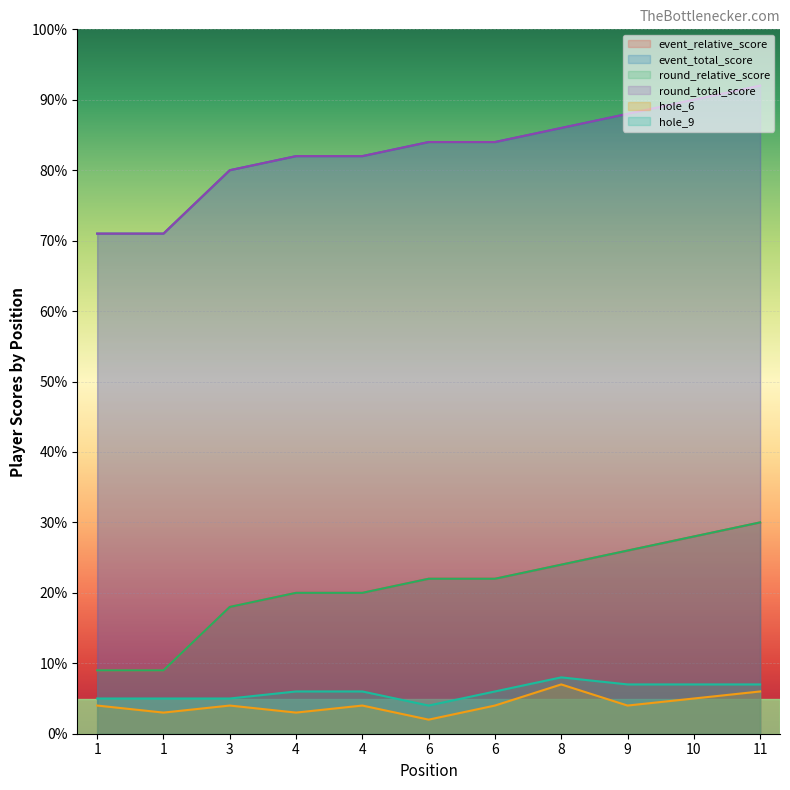

What is the average value of the hole_6 series?

4